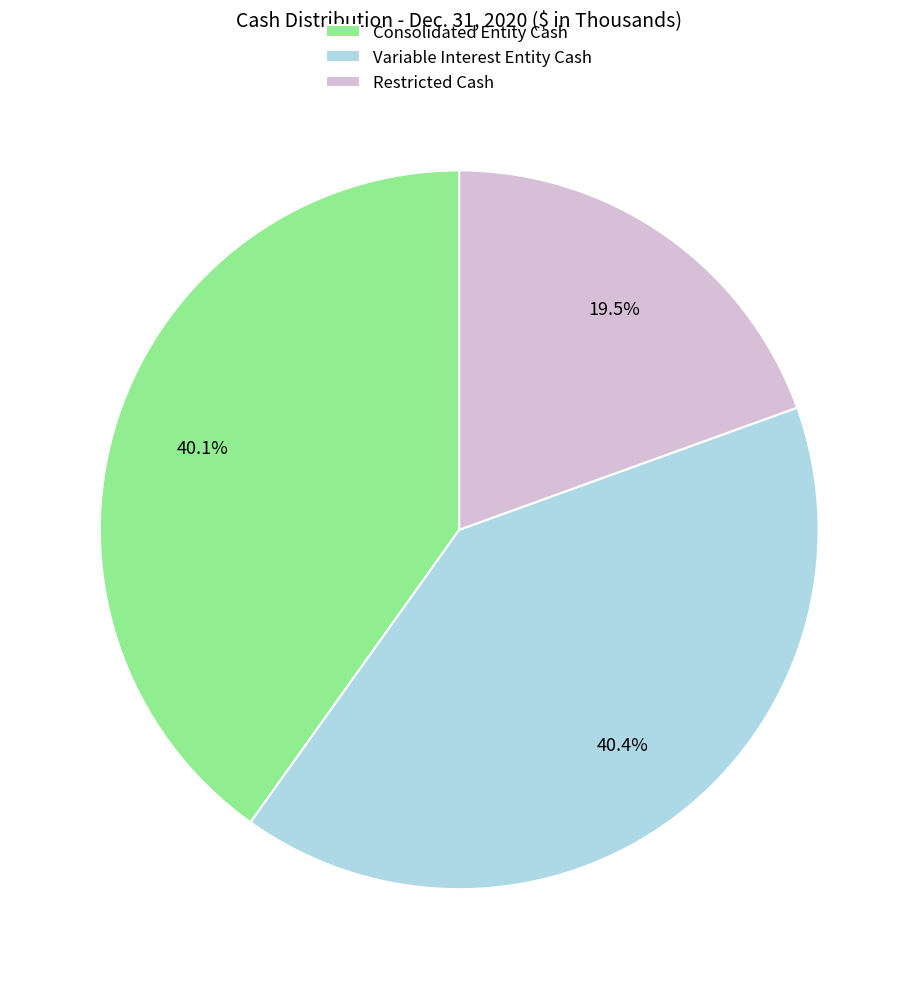

The Variable Interest Entity Cash slice represents 46% of the pie. True or false?

False